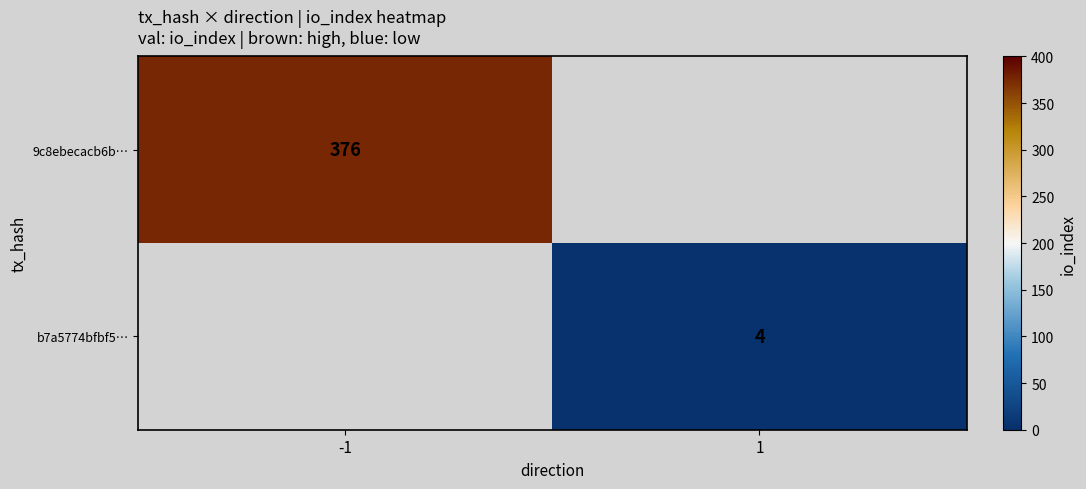

The value of b7a5774bfbf5… at 1 is 6. True or false?

False